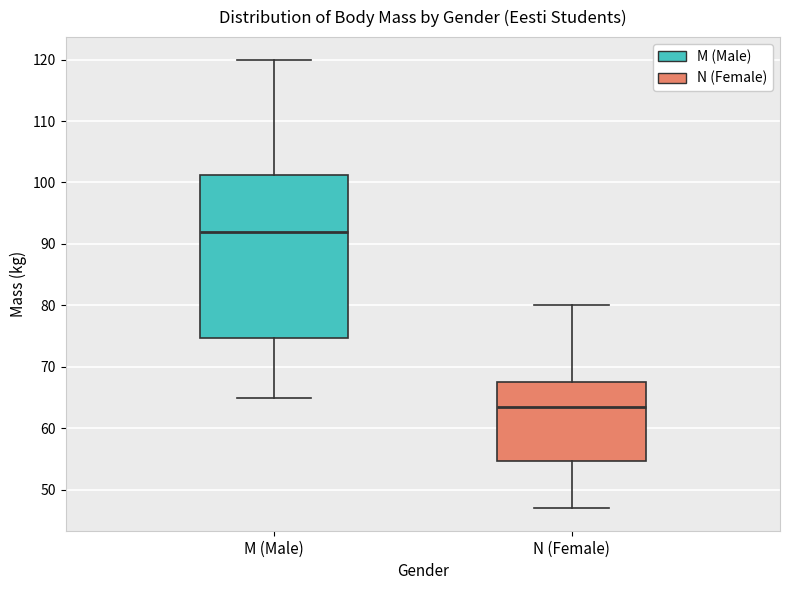

Where is the lower edge of the box for N (Female) on the y-axis? The values are not printed on the chart, so give them approximately, as read against the axis.

55